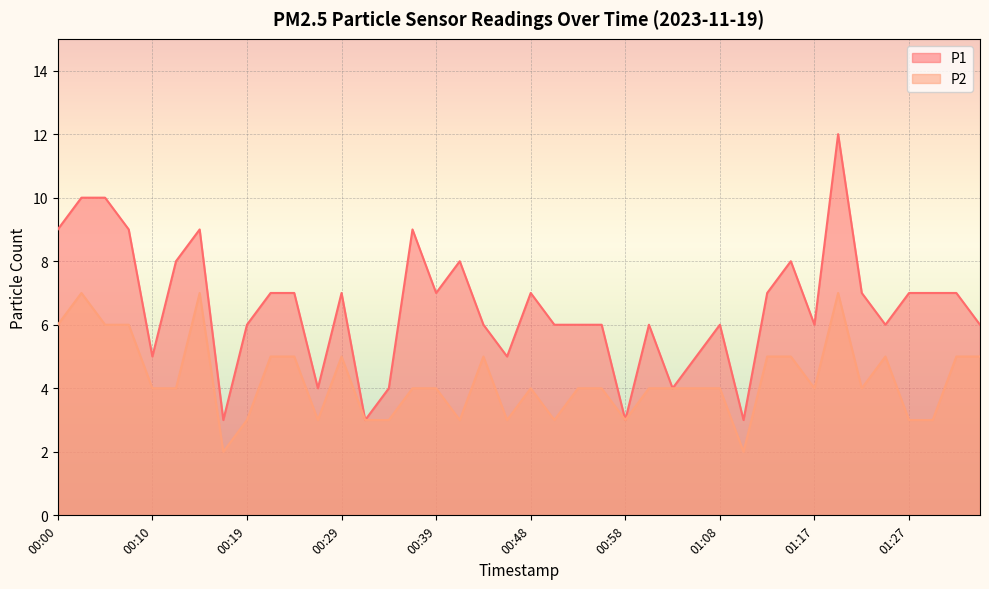

How many lines are shown in the chart?

2